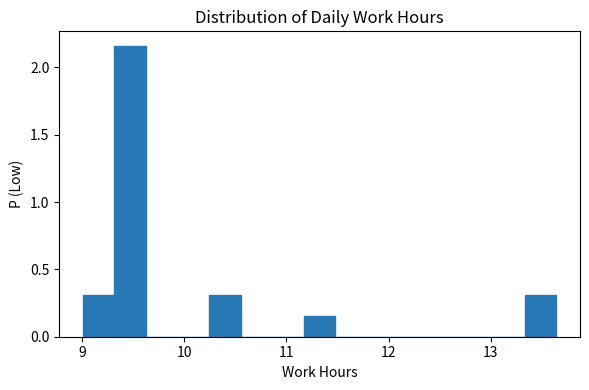

Around what value on the x-axis is the tallest bar? Give the approximate position of its centre, as read against the axis.

9.5